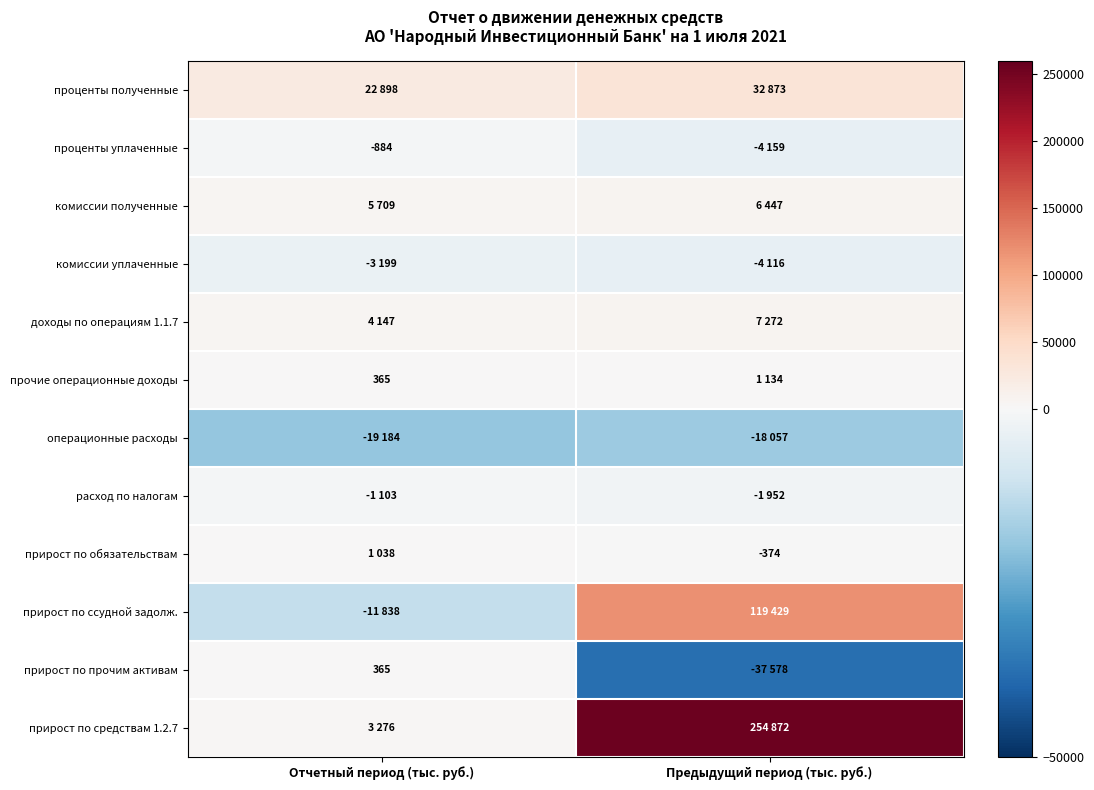

At which category is the sum across all series the highest?

Предыдущий период (тыс. руб.)